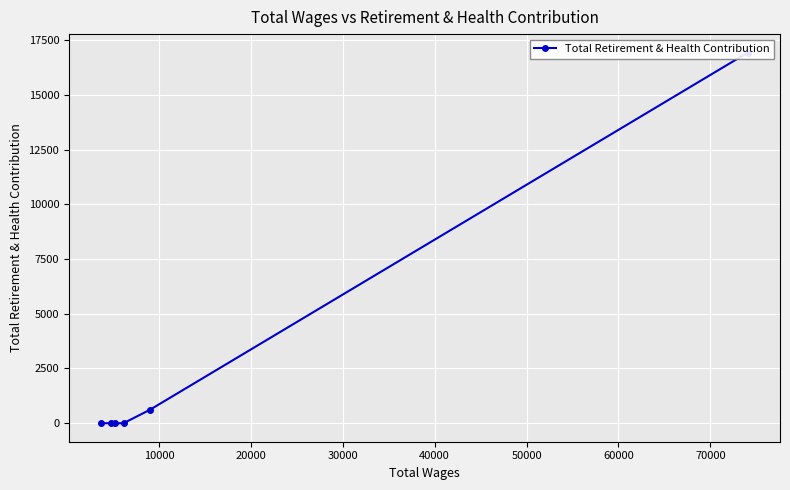

What is the difference between the second highest and second lowest values?

612